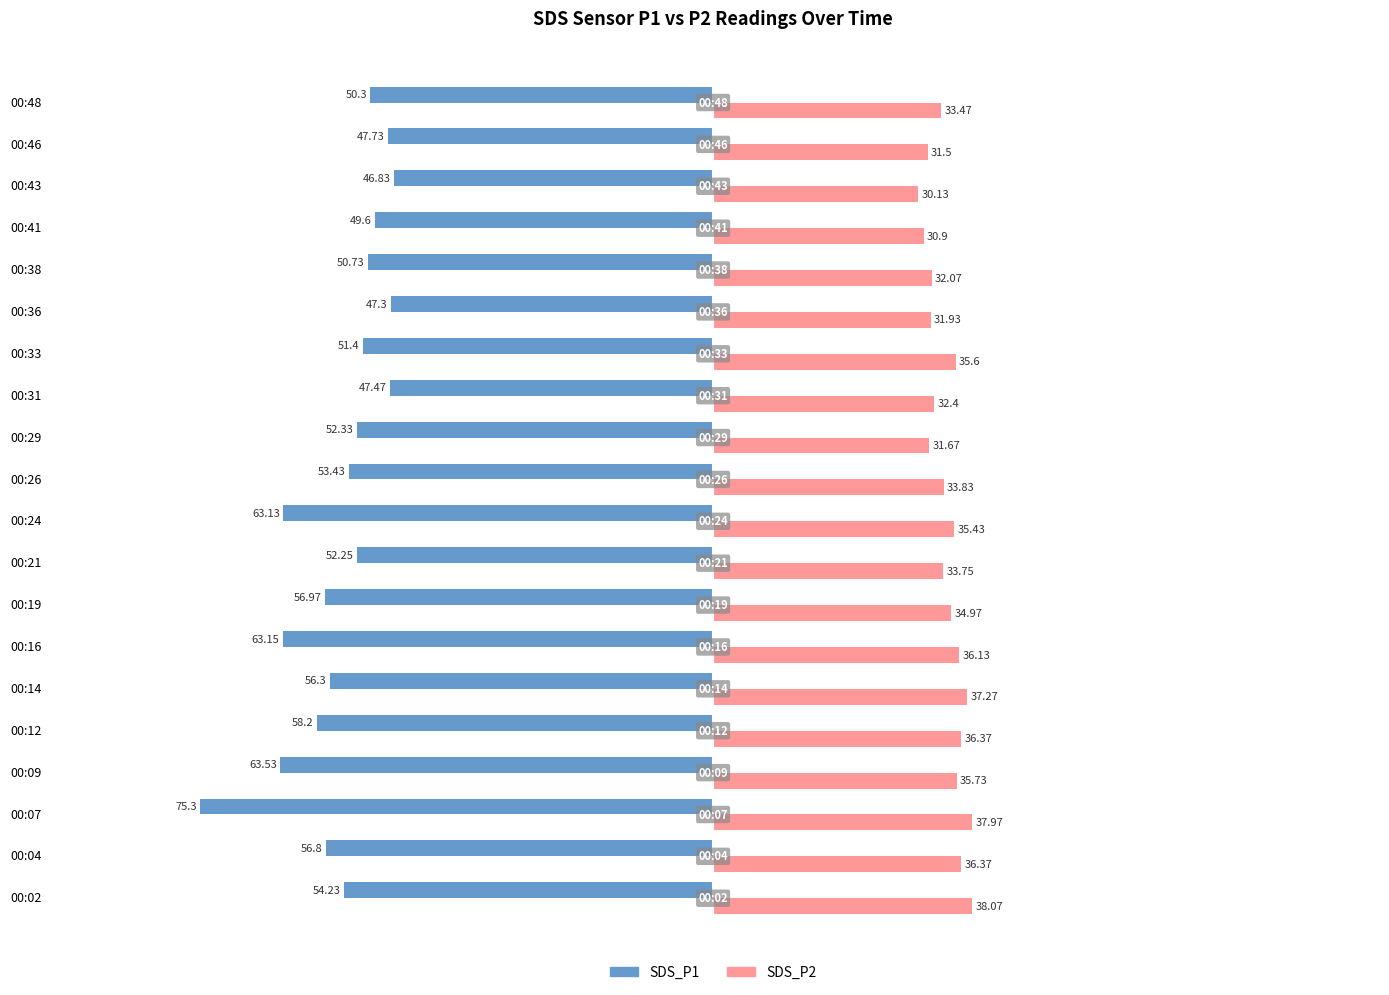

Rank the series by their average value, from highest to lowest.

SDS_P2, SDS_P1